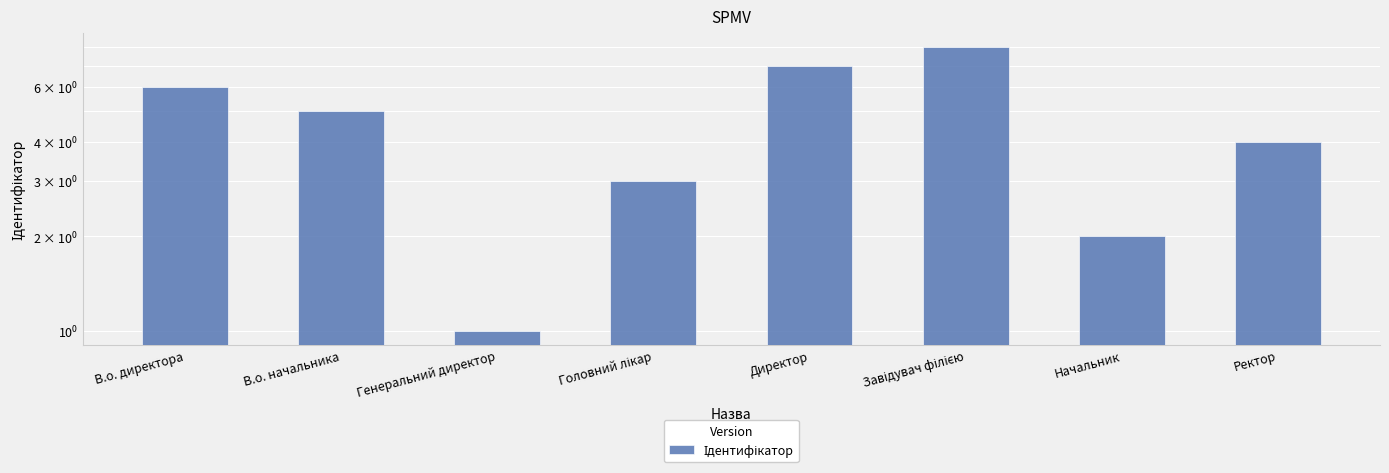

Where does the data first go above 5?

В.о. директора